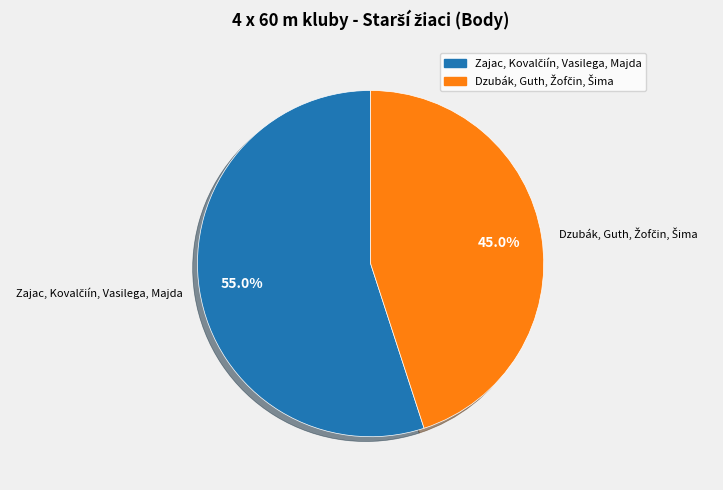

Is there a majority slice in this chart?

Yes